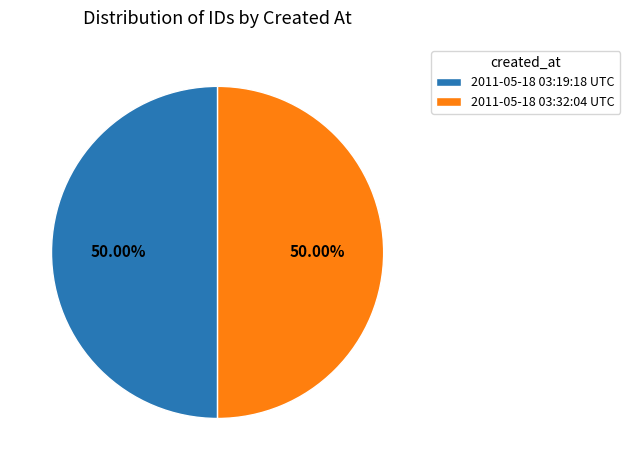

To the nearest percent, what portion does 2011-05-18 03:32:04 UTC represent?

50%